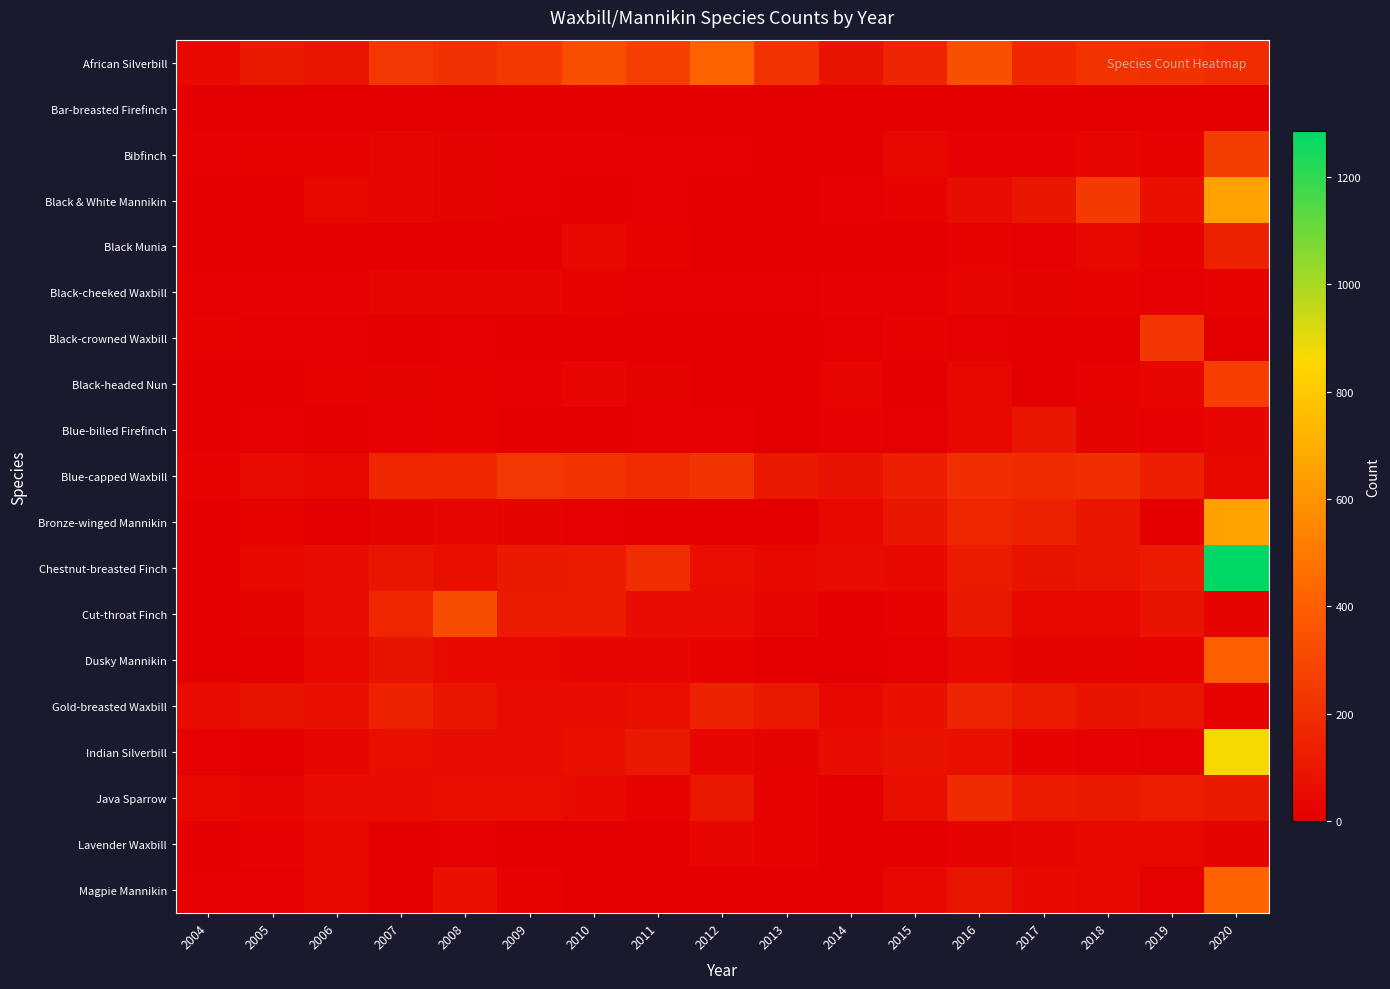

Which series has the widest spread of values?

Chestnut-breasted Finch